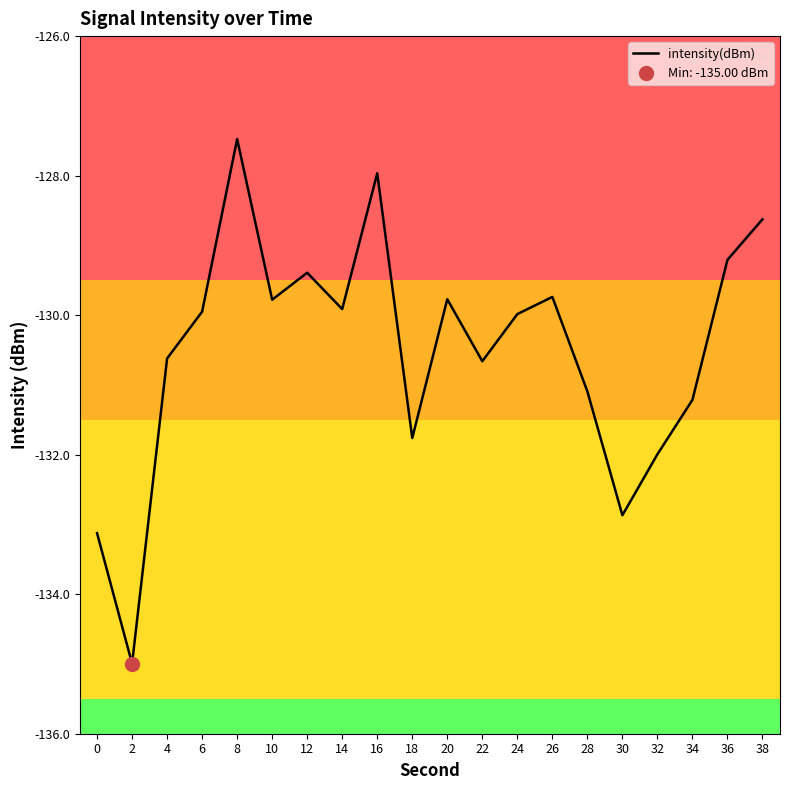

Reading left to right, transcribe all the data shown in this chart.

0=-133.1	2=-135.0	4=-130.6	6=-129.9	8=-127.5	10=-129.8	12=-129.4	14=-129.9	16=-128.0	18=-131.8	20=-129.8	22=-130.7	24=-130.0	26=-129.7	28=-131.1	30=-132.9	32=-132.0	34=-131.2	36=-129.2	38=-128.6